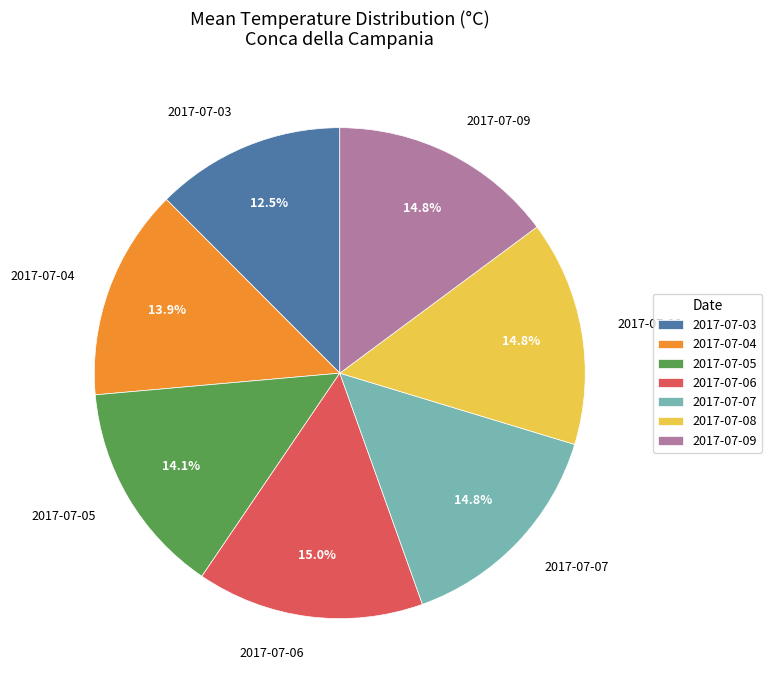

Between 2017-07-09 and 2017-07-05, which is larger?

2017-07-09